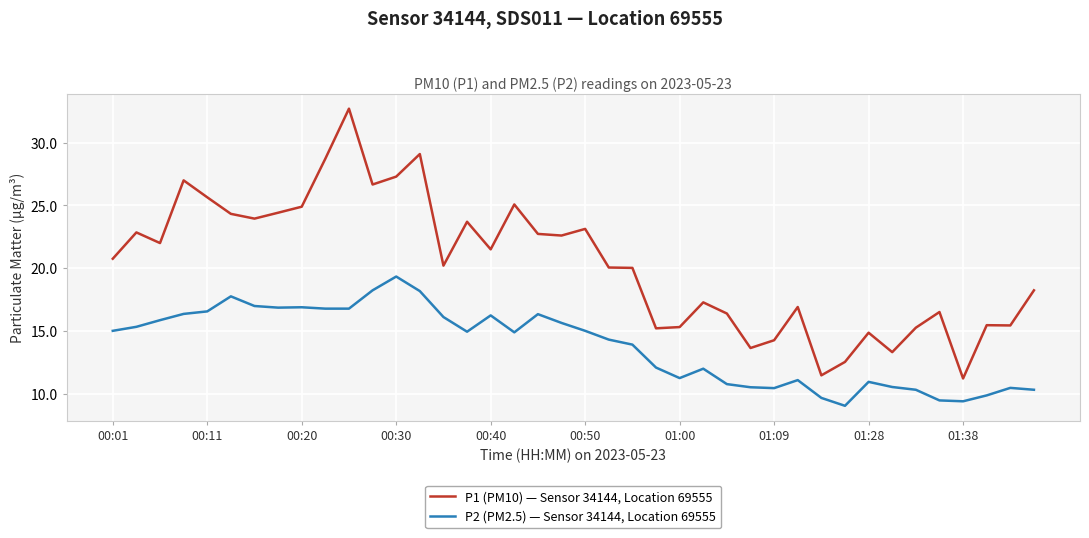

True or false: P1 (PM10) — Sensor 34144, Location 69555 and P2 (PM2.5) — Sensor 34144, Location 69555 cross at least once.

False